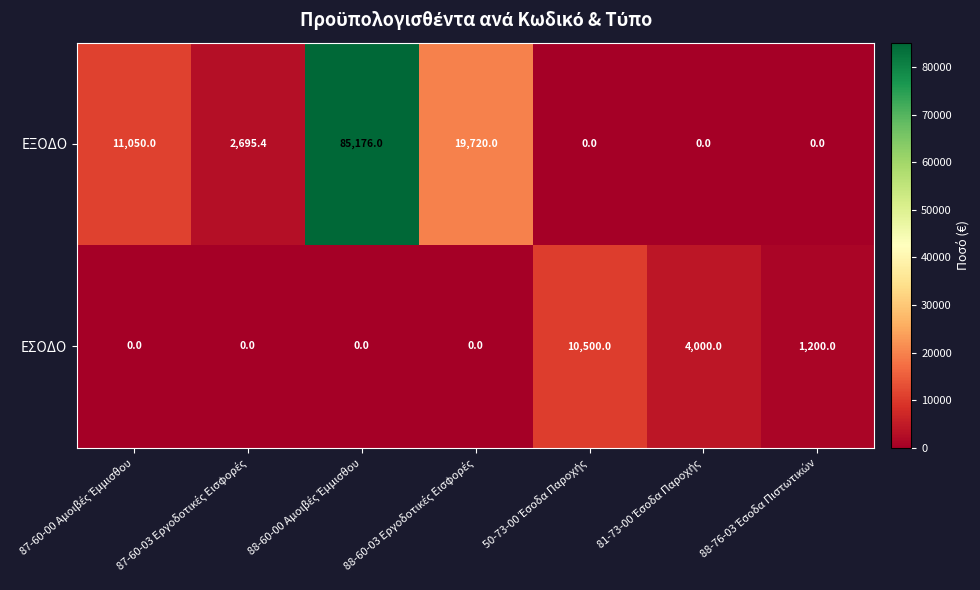

Rank the series by their maximum value, from lowest to highest.

ΕΣΟΔΟ, ΕΞΟΔΟ